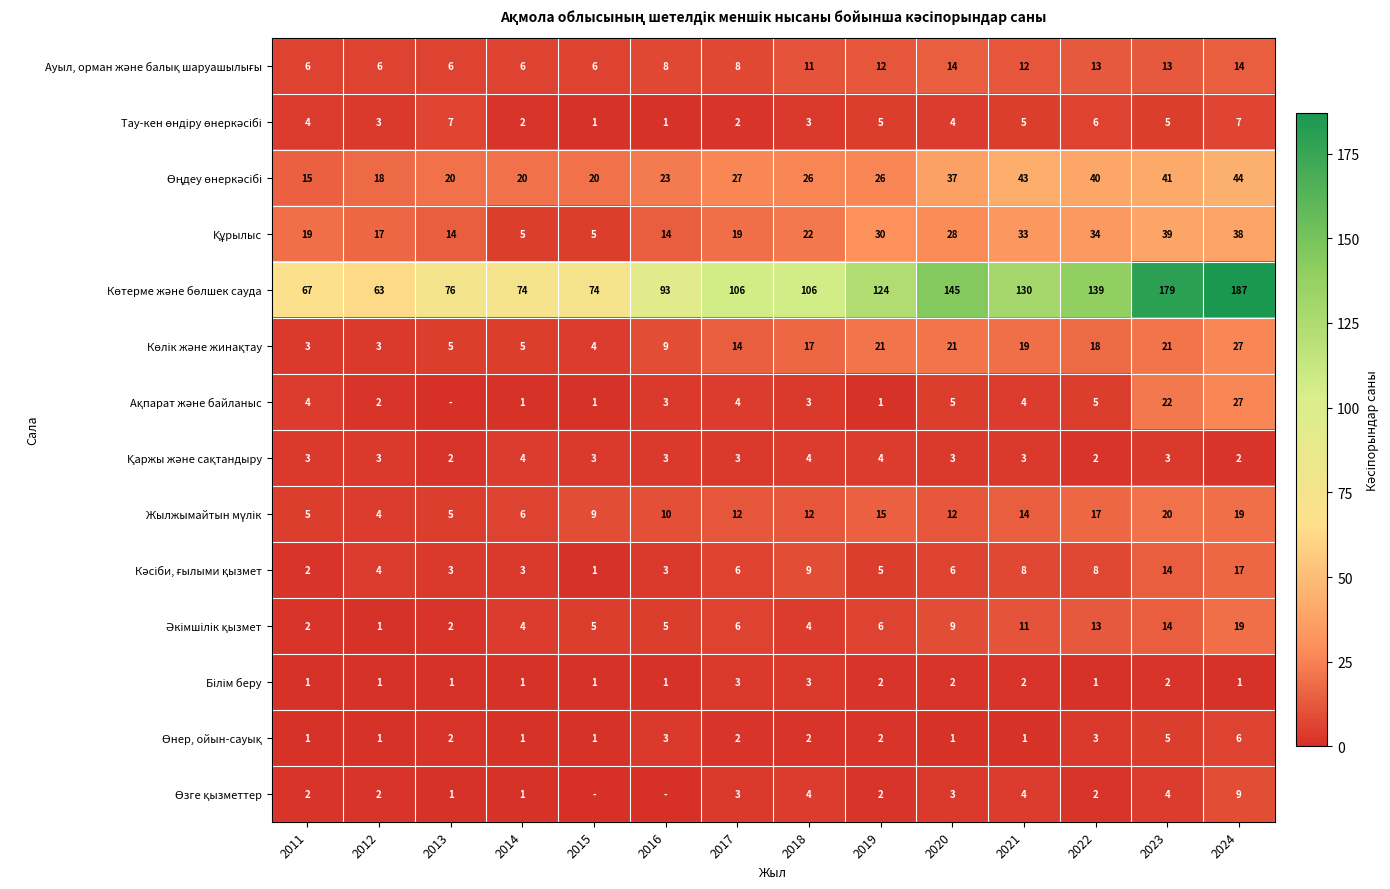

Count the number of categories in the chart.

14